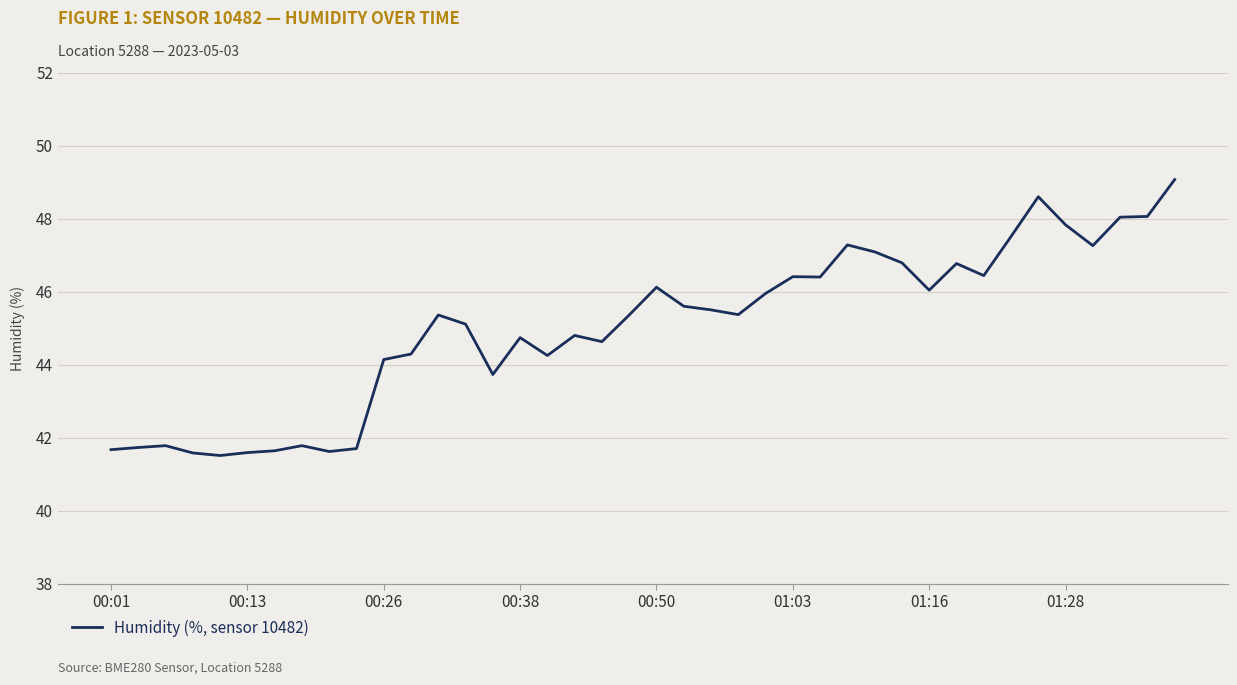

What is the difference between the maximum and minimum values?

7.6